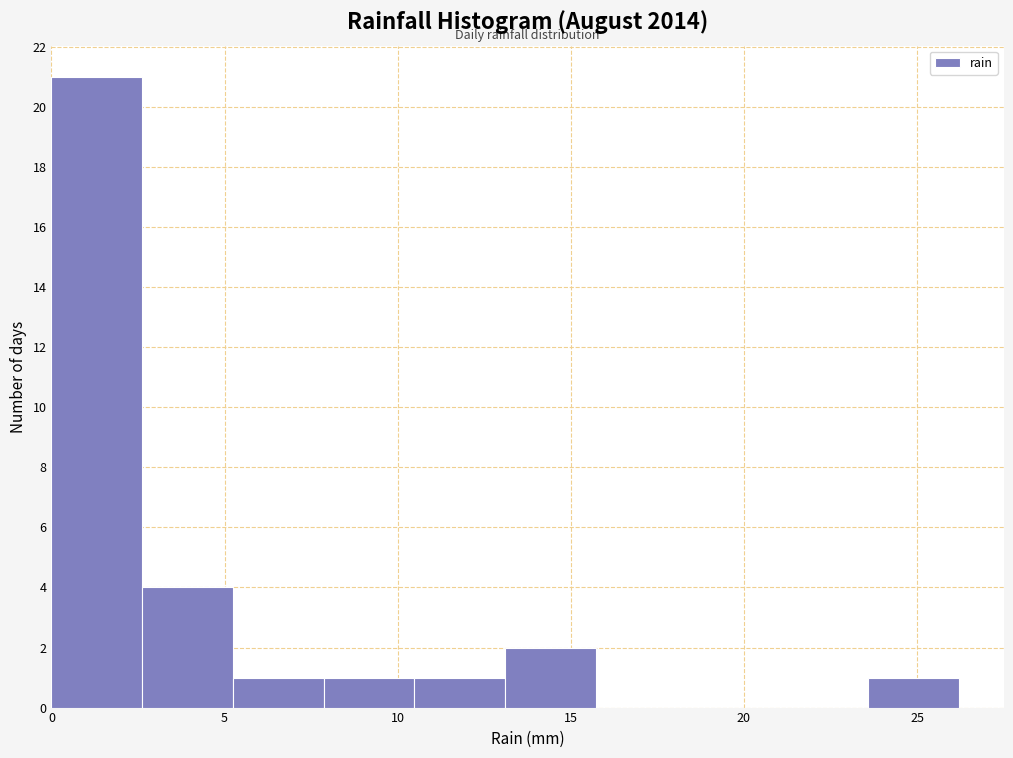

What is the height of the bar covering 23.5 to 26.0 on the x-axis? Neither the bar edges nor the heights are printed on the chart, so give them approximately, as read against the axes.

1